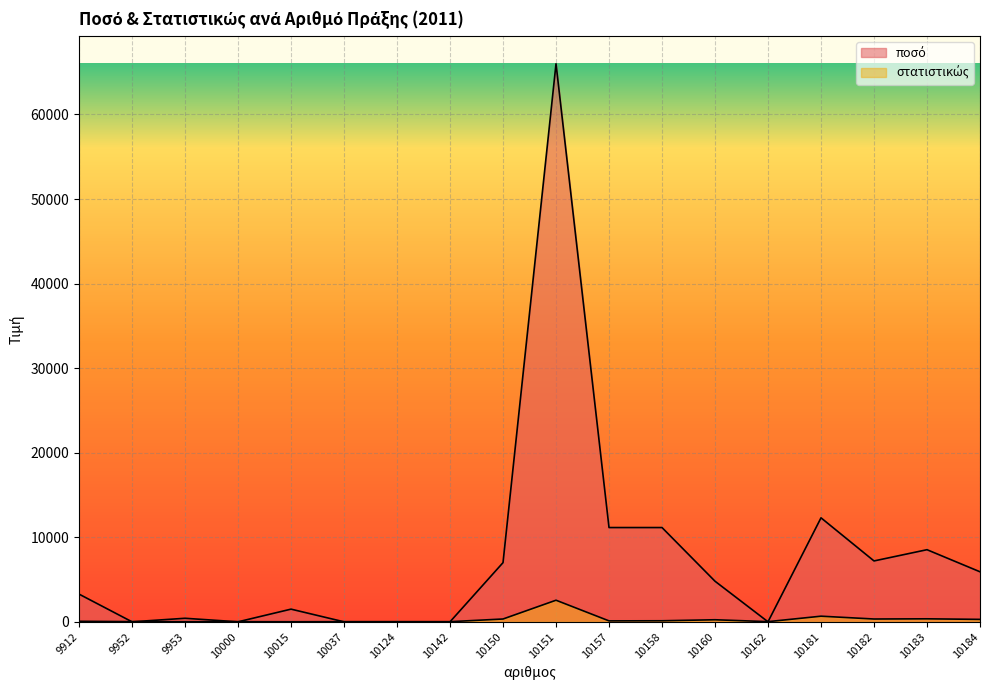

Is the value of στατιστικώς at 10158 greater than the value of ποσό at 10158?

No